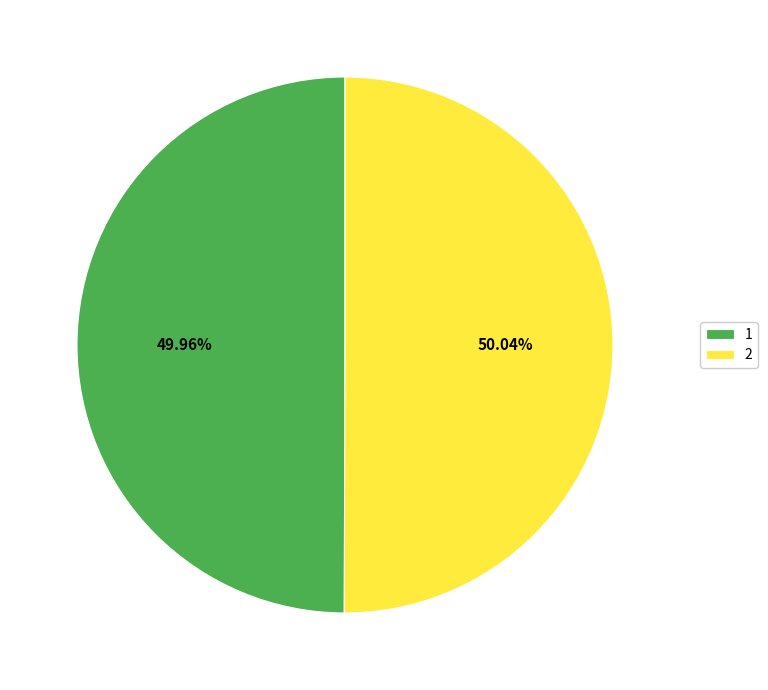

Do 2 and 1 together represent more than half of the pie?

Yes